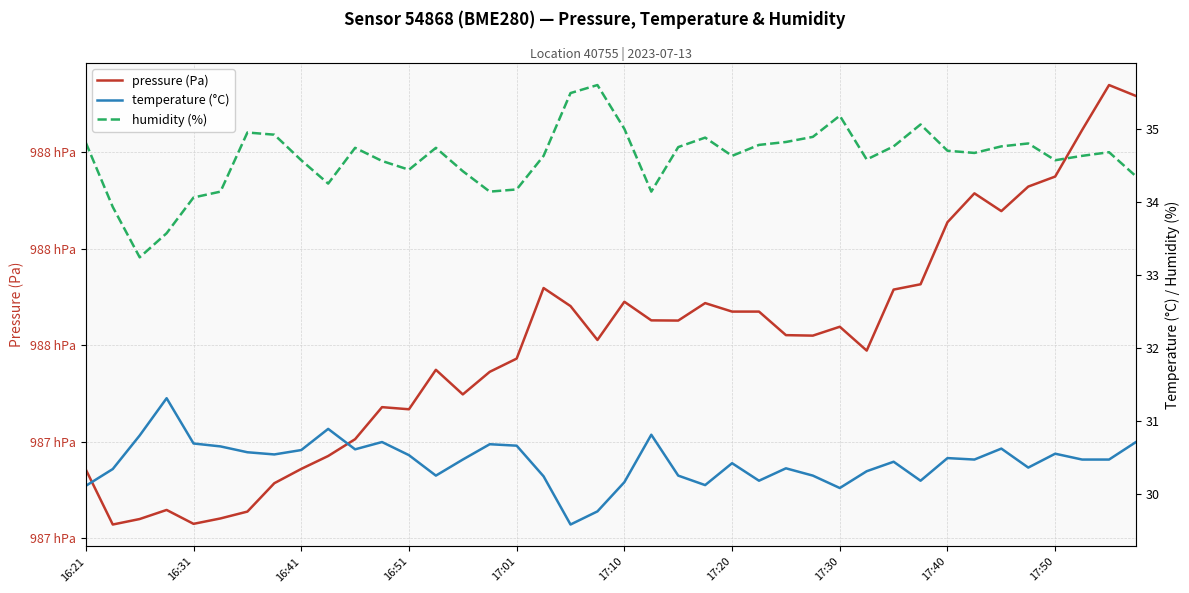

What is the difference between the highest and lowest values at 38?

98746.5